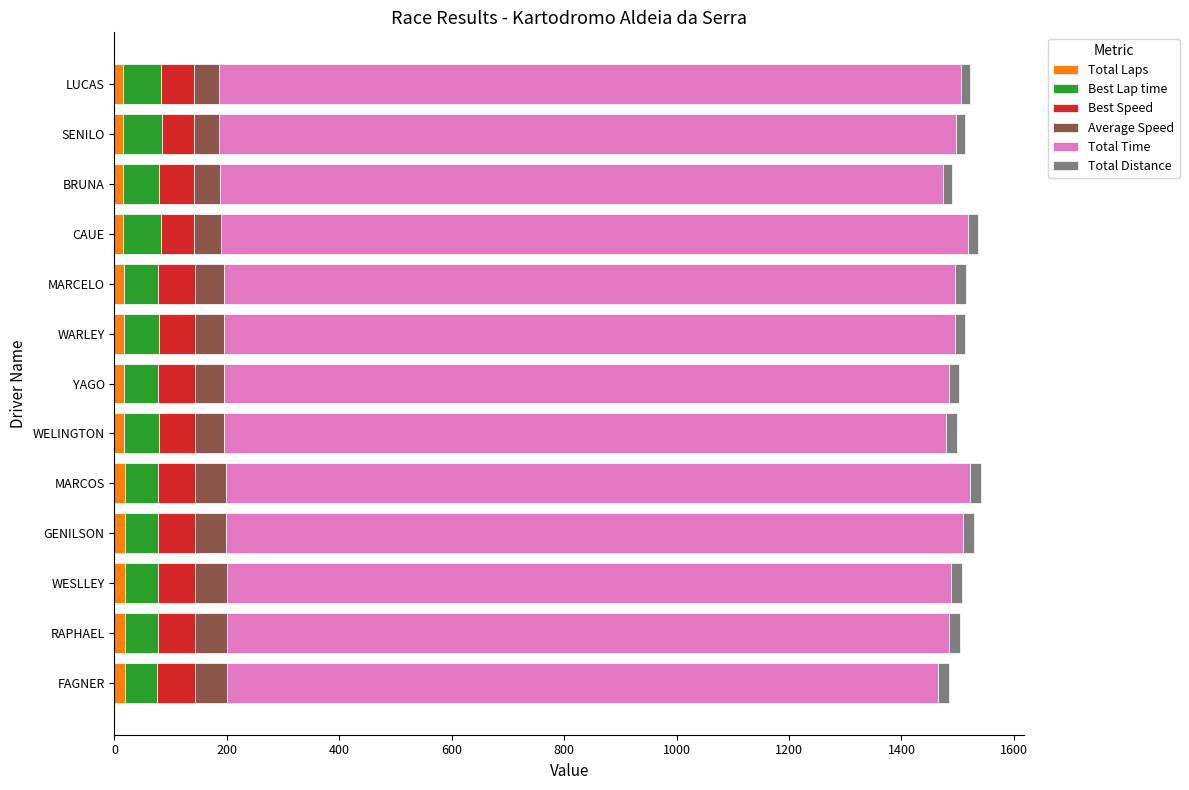

What is the difference between the maximum and minimum values in the Total Time series?

63.6